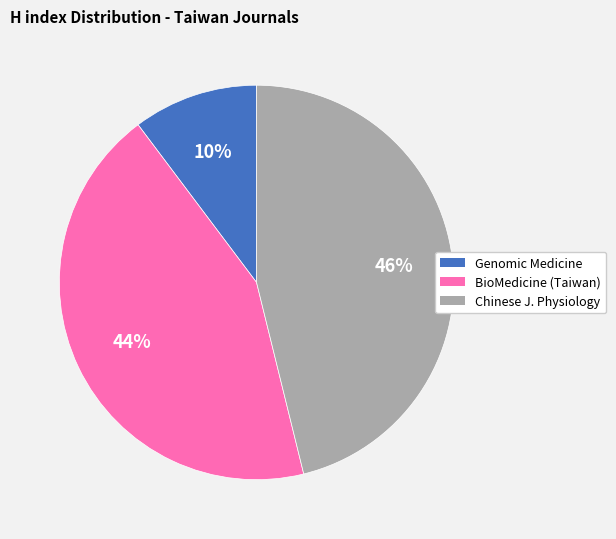

To the nearest percent, what portion does Chinese J. Physiology represent?

46%